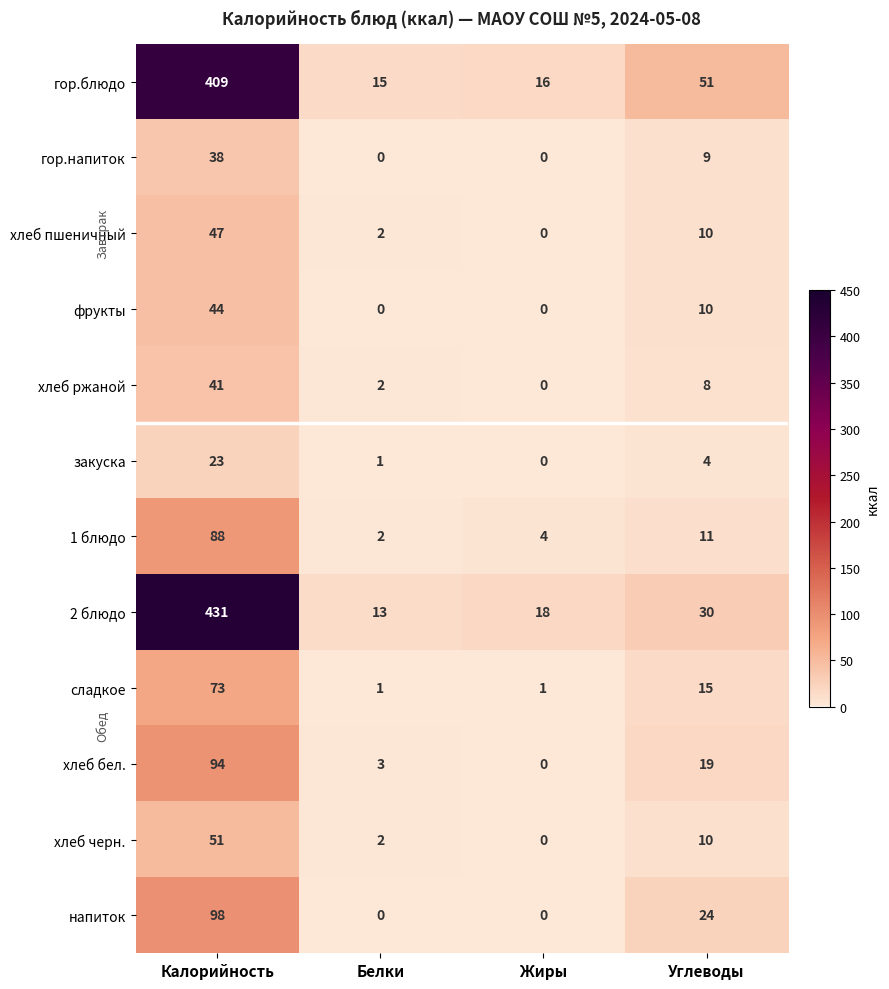

Count the фрукты values in the range 0 to 44.

4